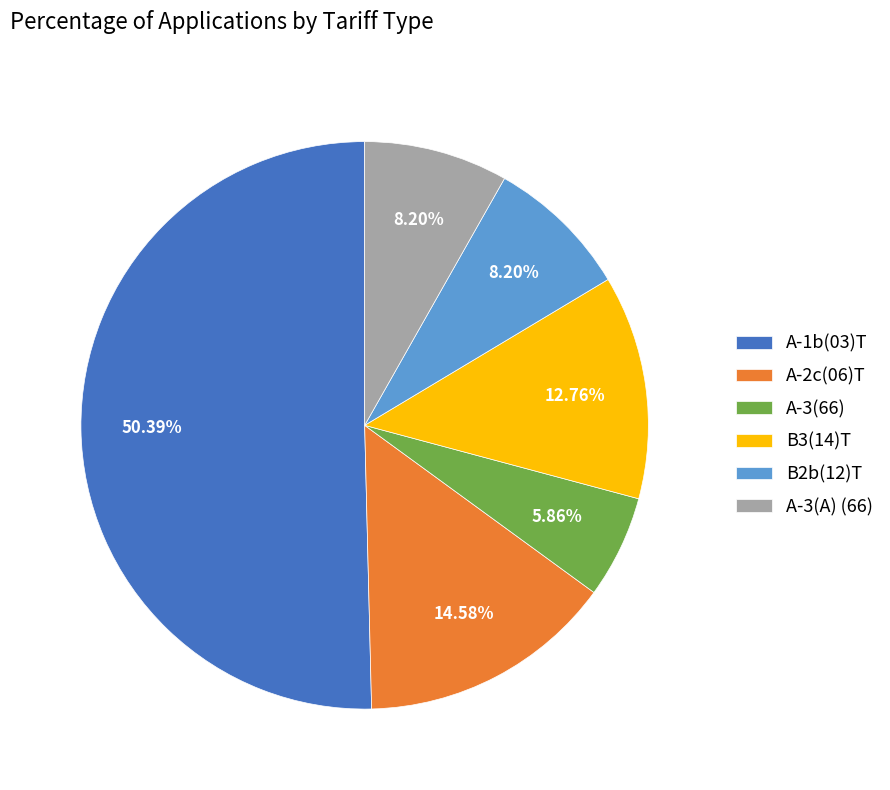

To the nearest percent, what is the difference between the B2b(12)T and A-3(66) slice percentages?

2%